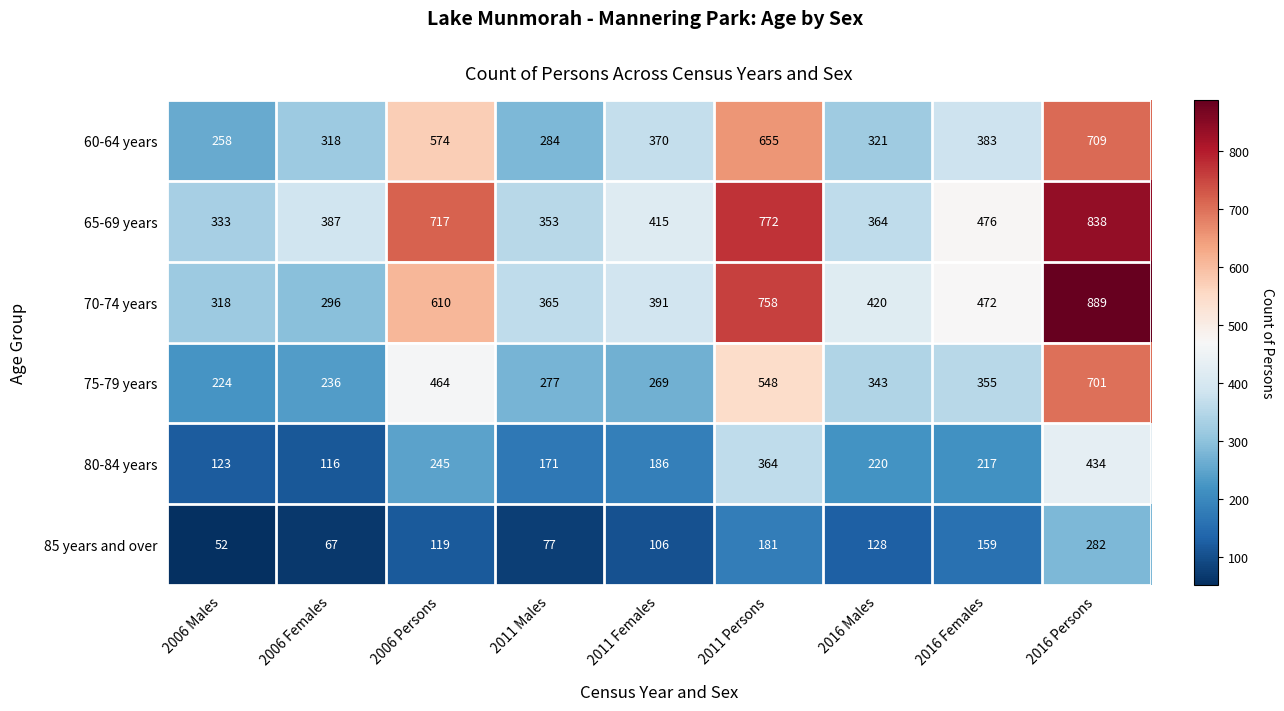

True or false: 70-74 years has a value of 420 at 2016 Males.

True